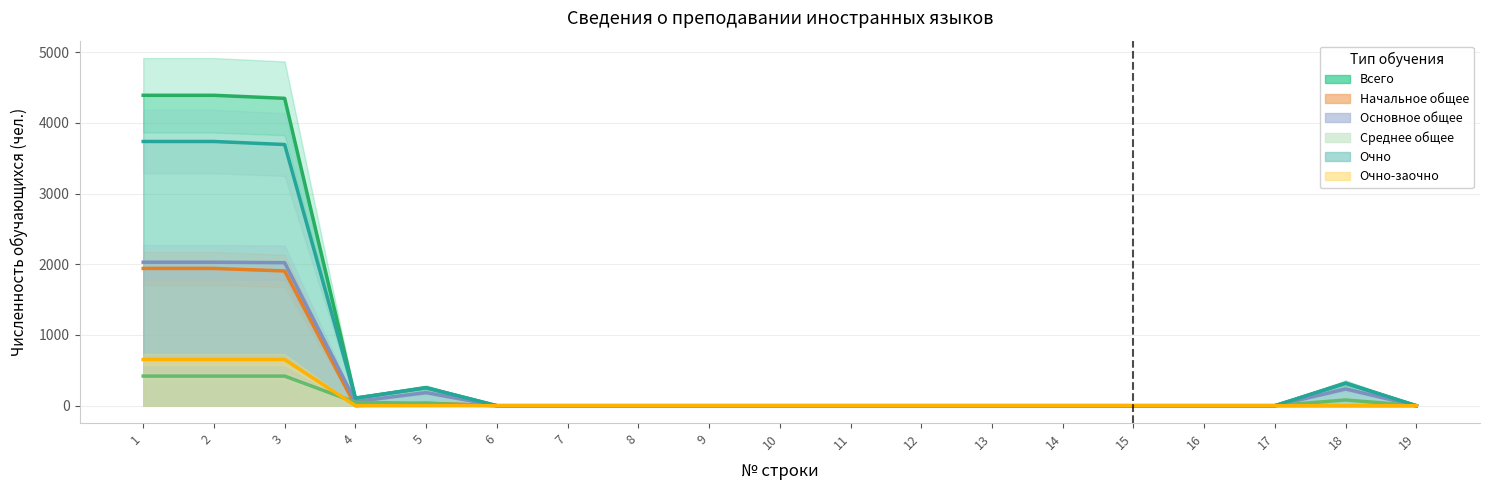

What is the difference between the maximum and minimum values in the Очно-заочно series?

653